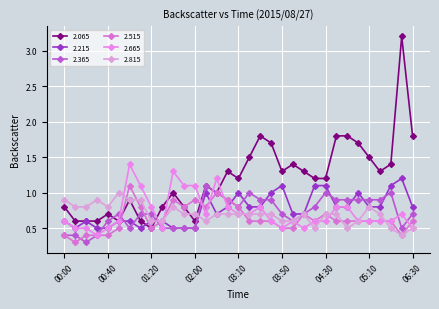

Does the chart have visible grid lines?

Yes